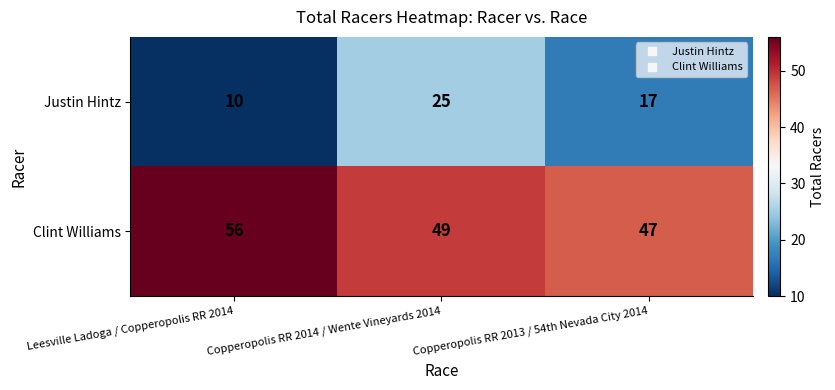

How many categories are shown in the chart?

3